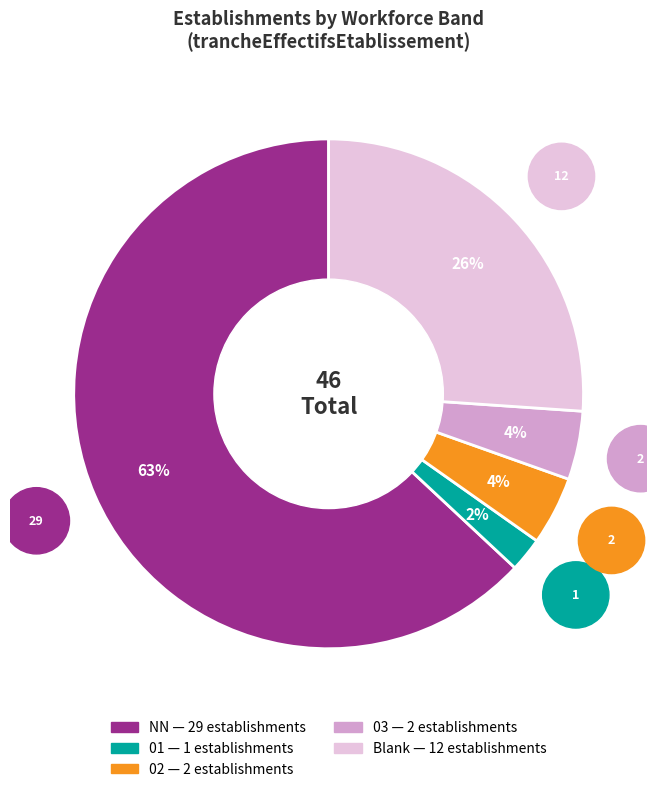

Is there a majority slice in this chart?

Yes